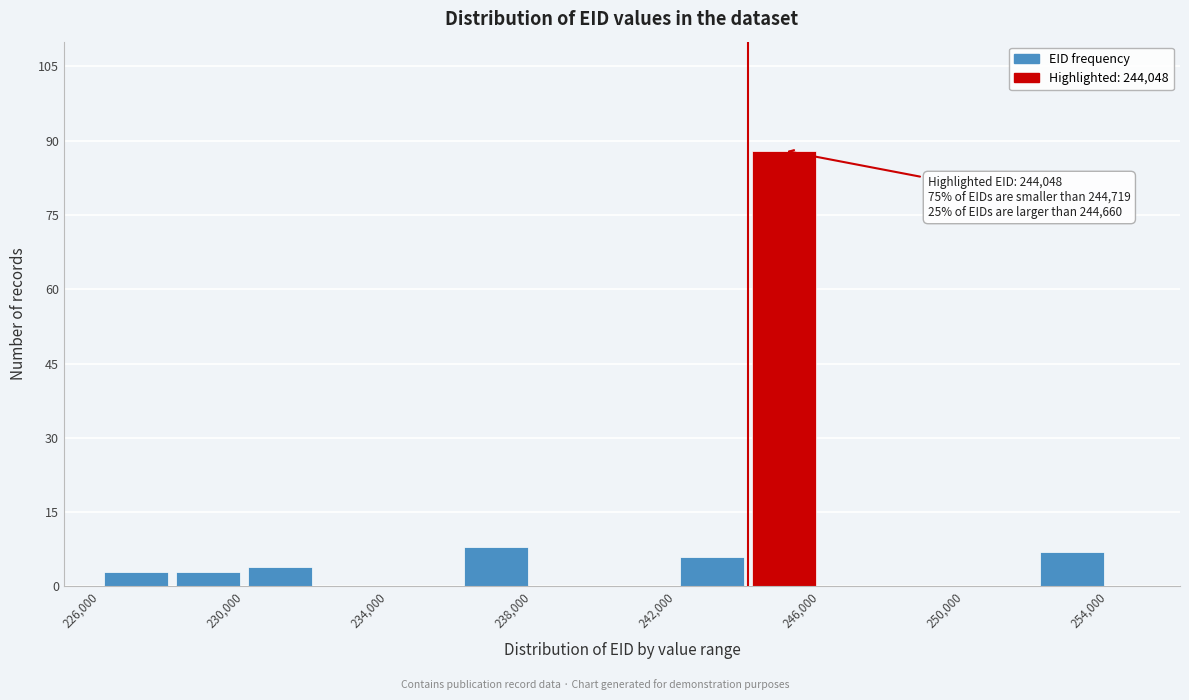

Over which range of the x-axis is the bar tallest?

244000 to 246000